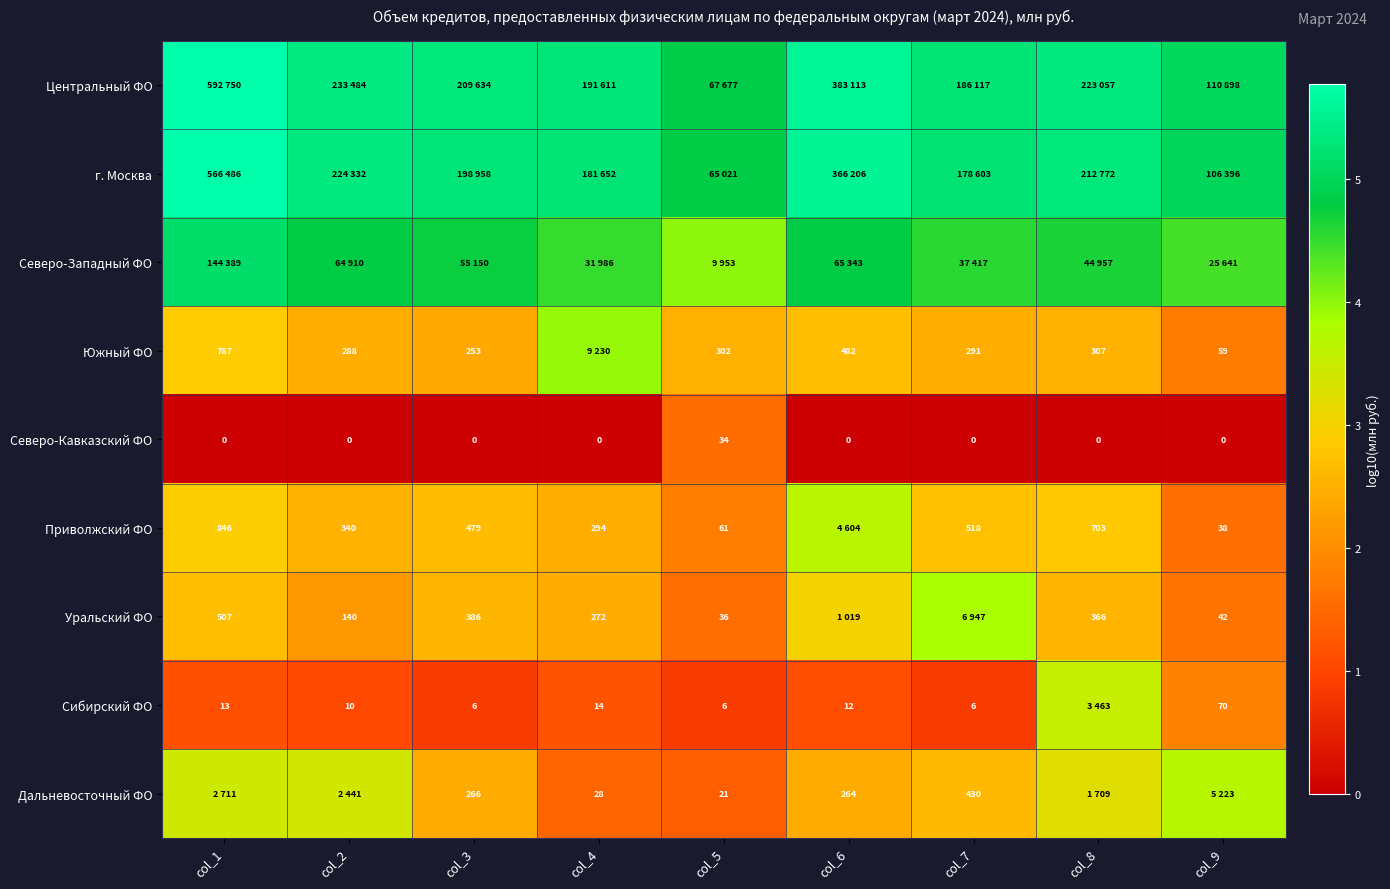

Is the value of Южный ФО at col_8 greater than the value of Приволжский ФО at col_5?

Yes